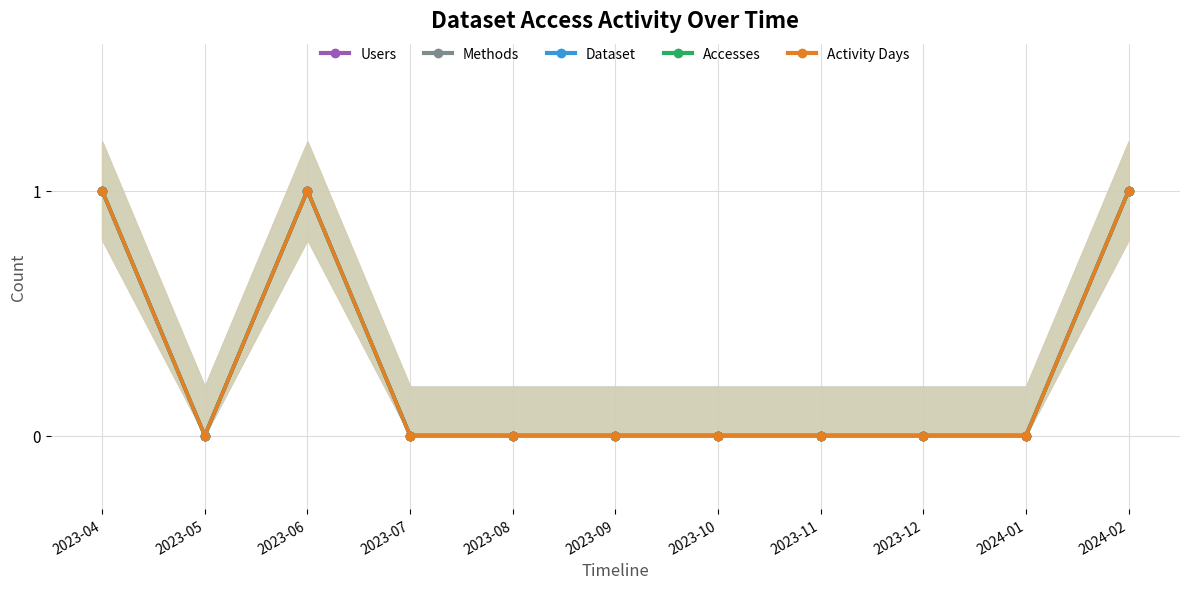

How many data points in Users are above 0?

3